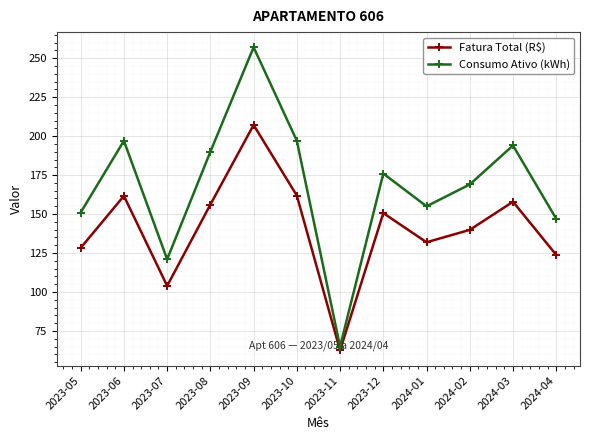

Between 2023-08 and 2023-12, which series saw the biggest shift?

Consumo Ativo (kWh)